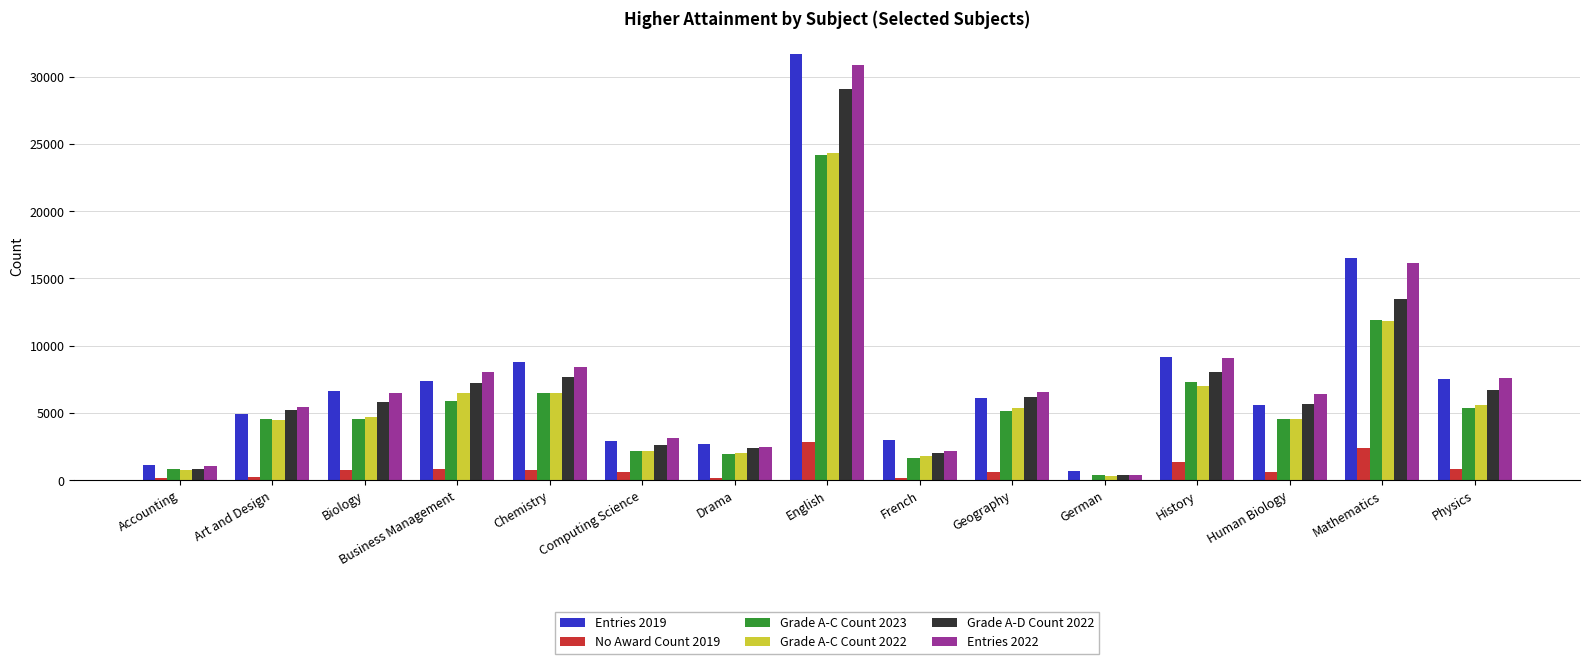

How many data points does each series have?

15